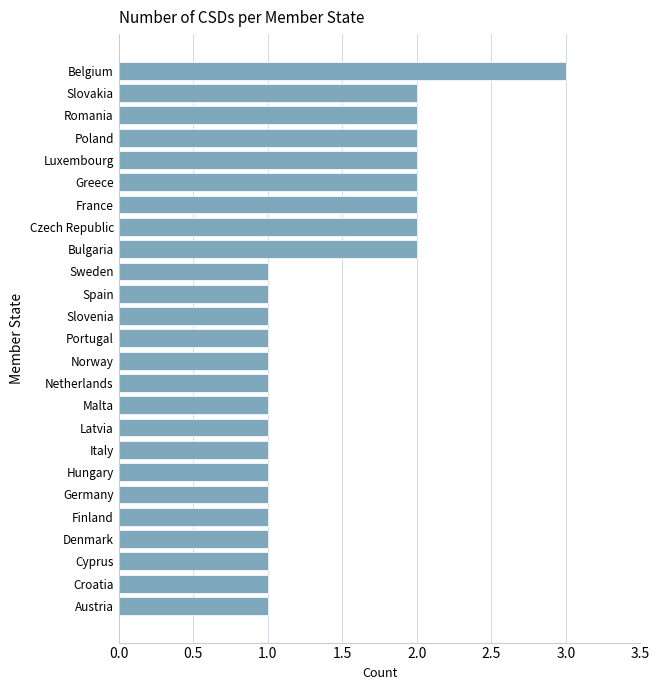

Approximately how many times larger is the value at Hungary compared to Romania?

0.5